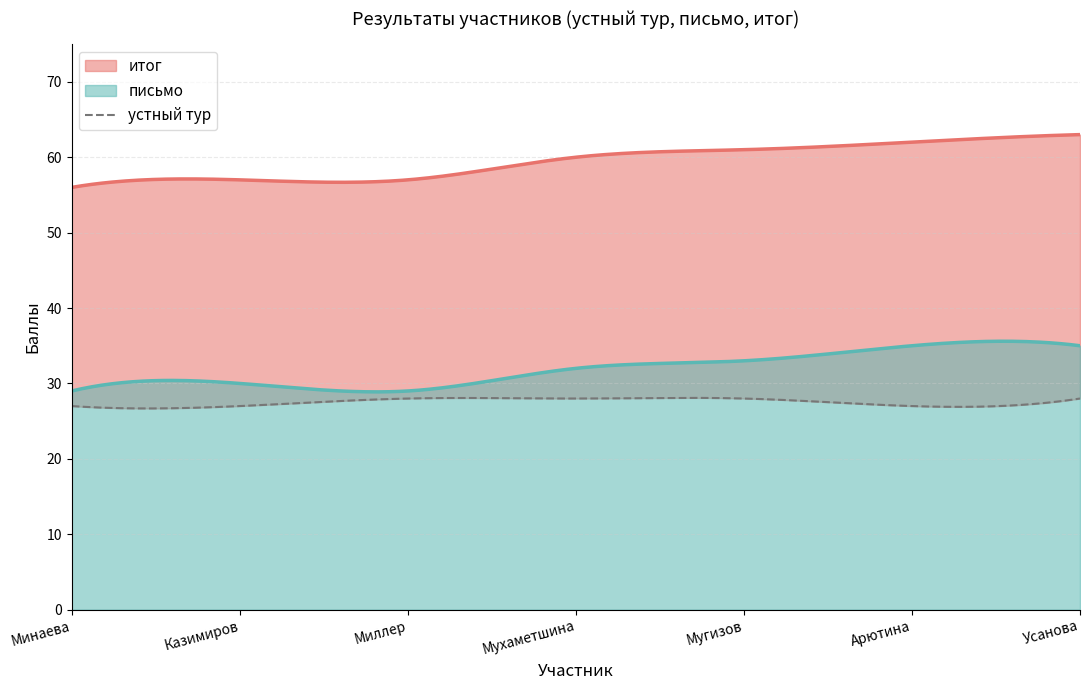

What is the lowest value of the письмо series?

28.9